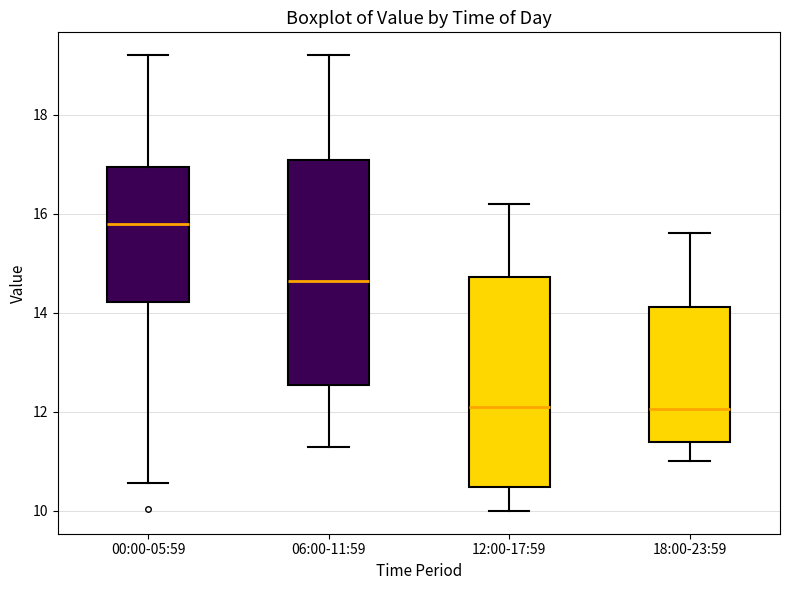

Which box's median line is the highest?

00:00-05:59